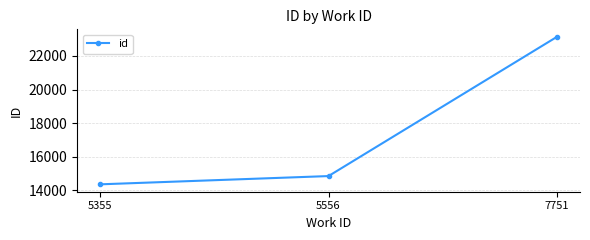

What is the value of the 1st point from the left?

14349